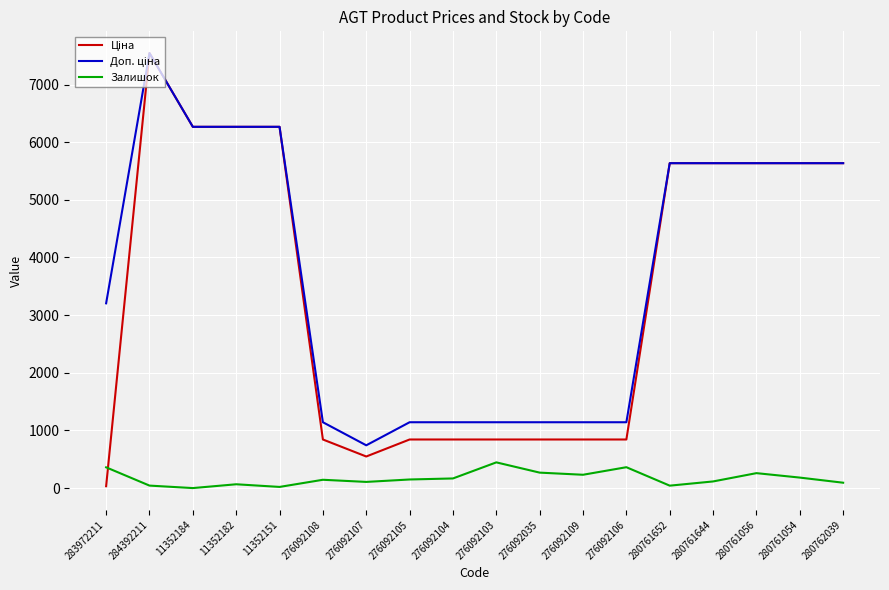

At which category does the chart reach its peak across all series?

284392211